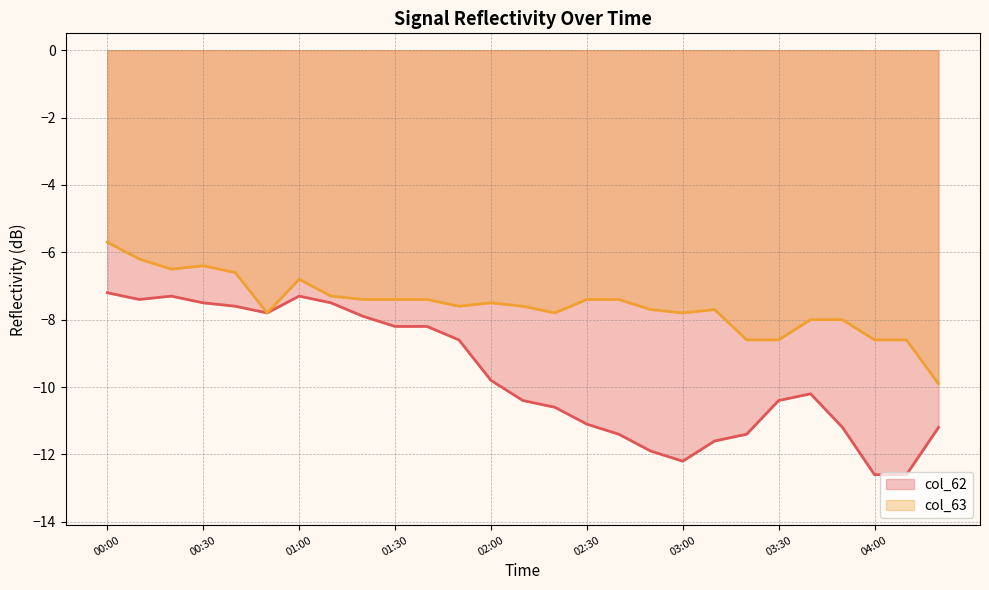

The col_63 series shows -7.6 at 01:50. True or false?

True